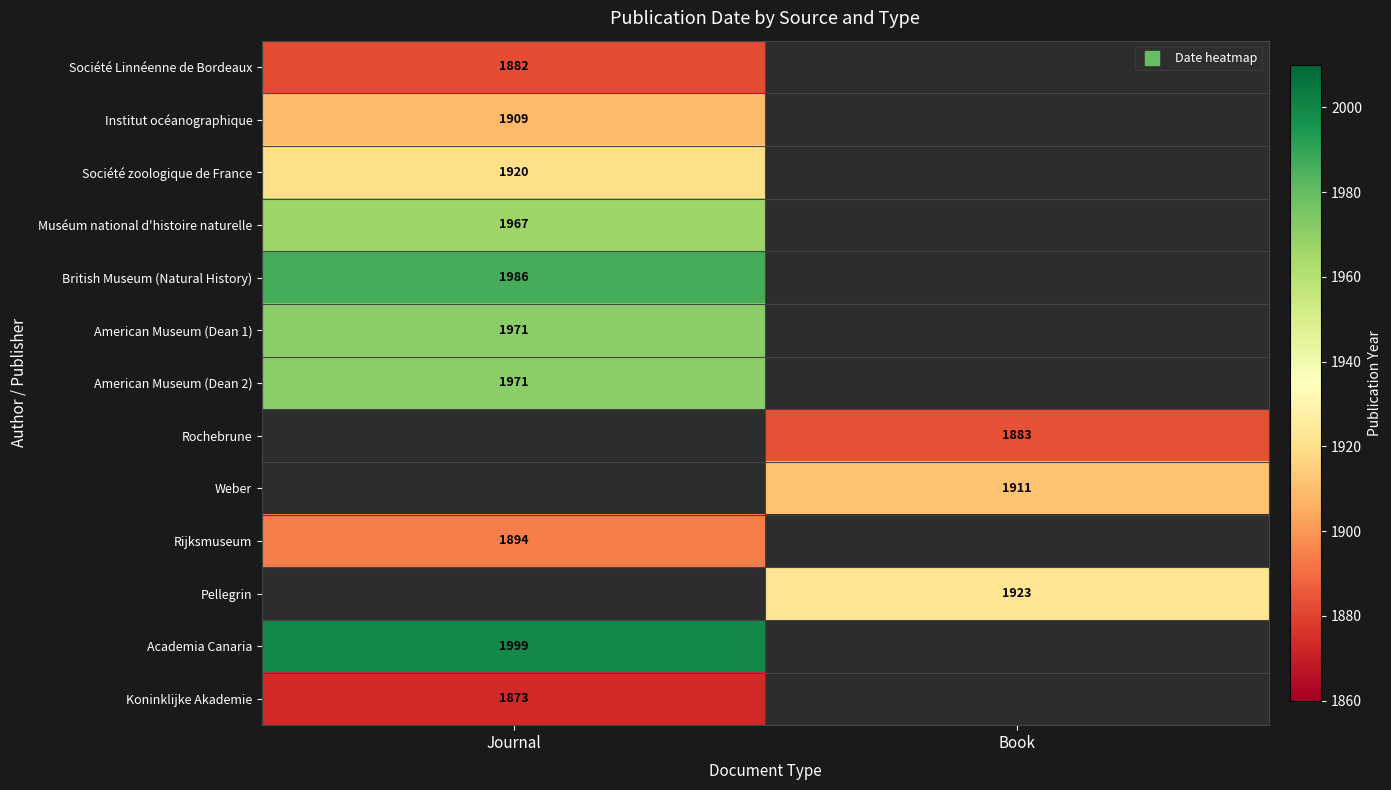

What value does the Institut océanographique series have at Journal?

1909.0